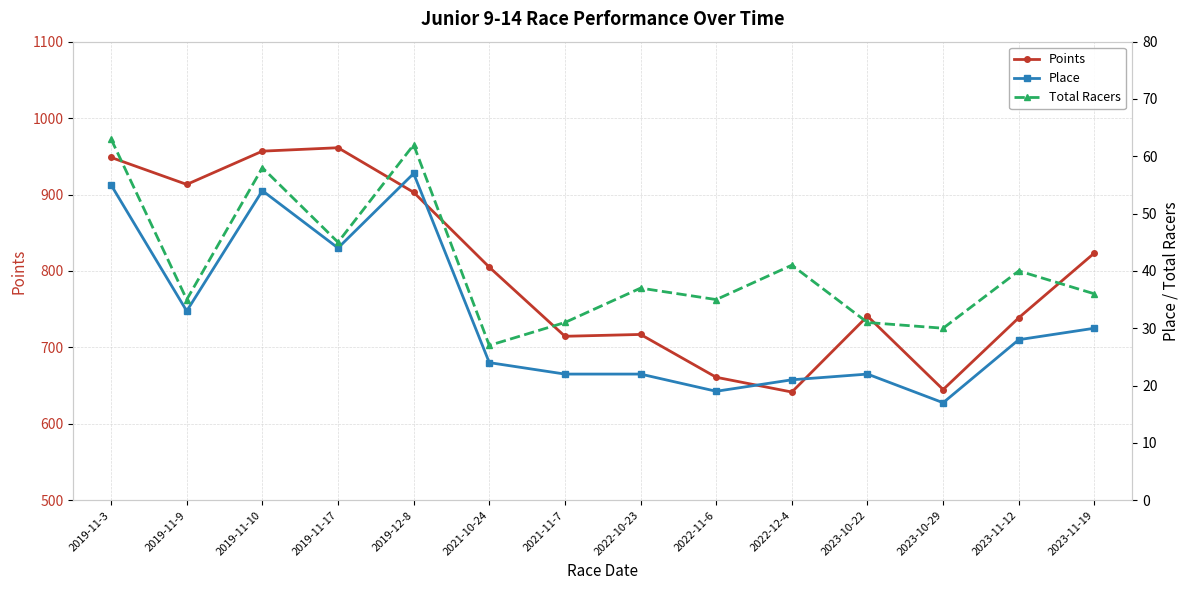

At which category does Points reach its first local valley?

2019-11-9